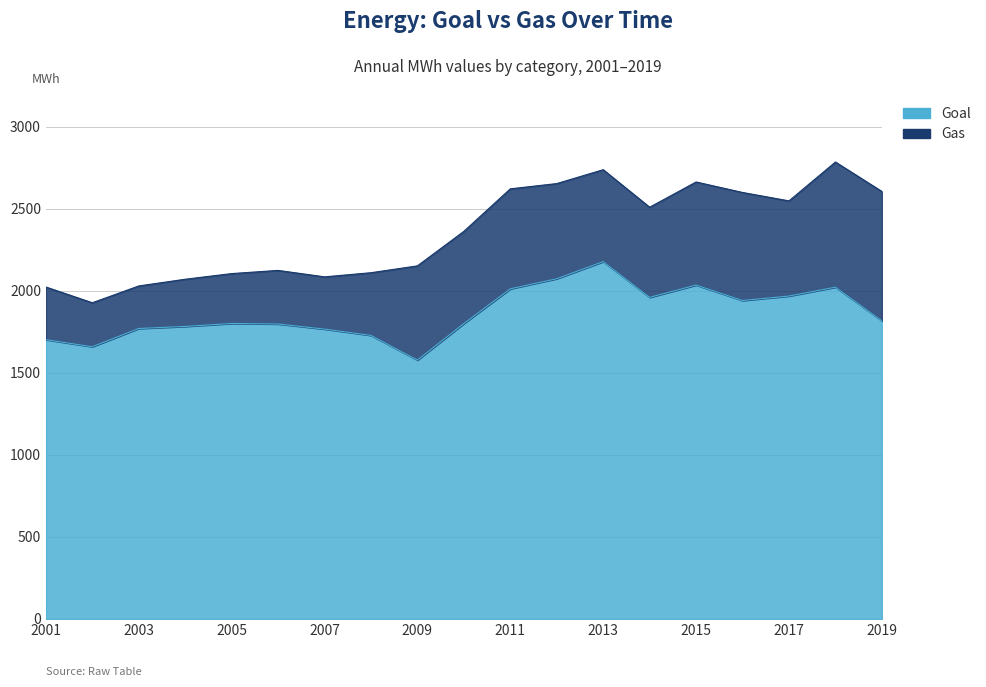

At which label does the data first exceed 1801?

2005